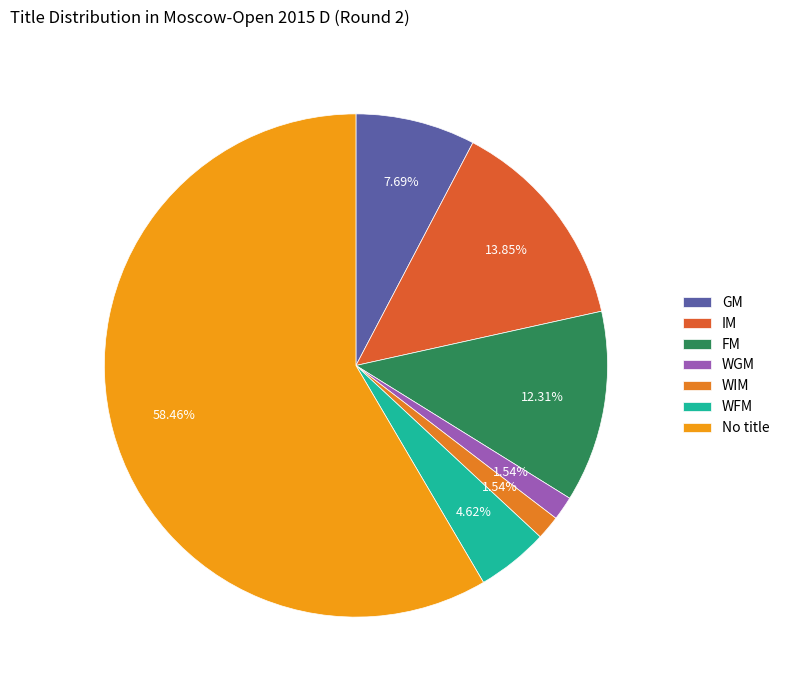

Approximately how many times larger is the value at FM compared to IM?

0.9